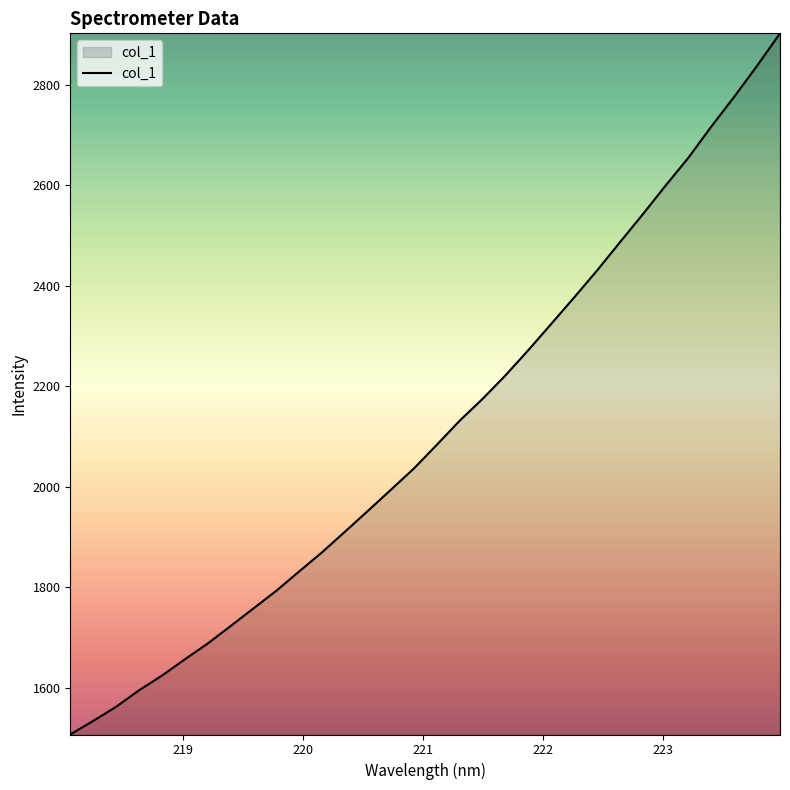

What is the difference between the second highest and second lowest values?

1303.0